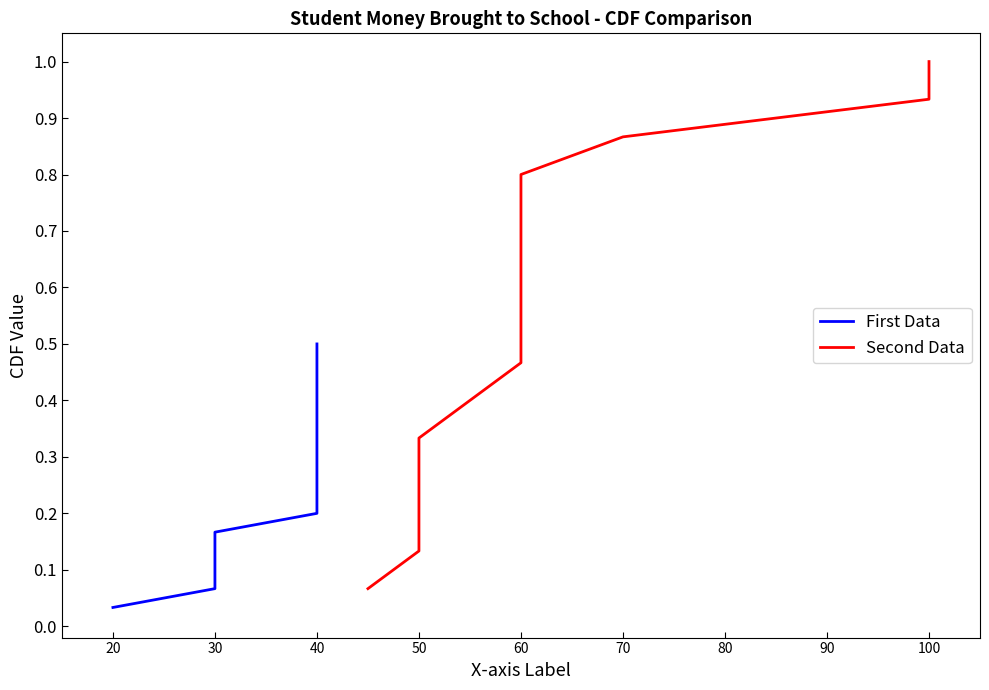

Does the chart display data point markers on the line(s)?

No